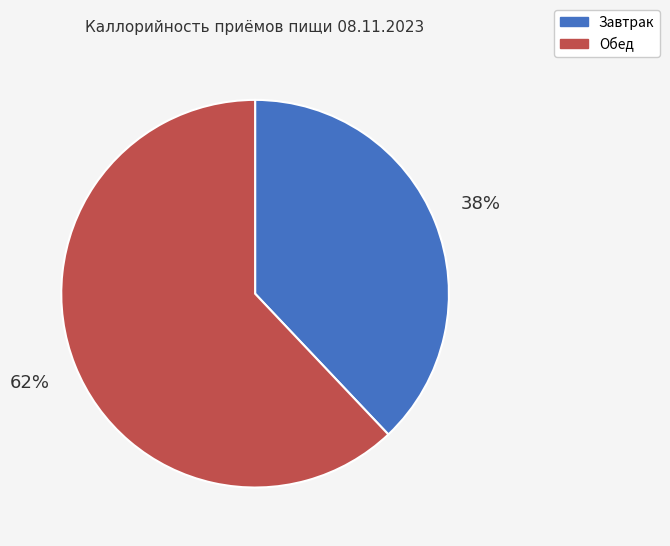

Do Завтрак and Обед together represent more than half of the pie?

Yes